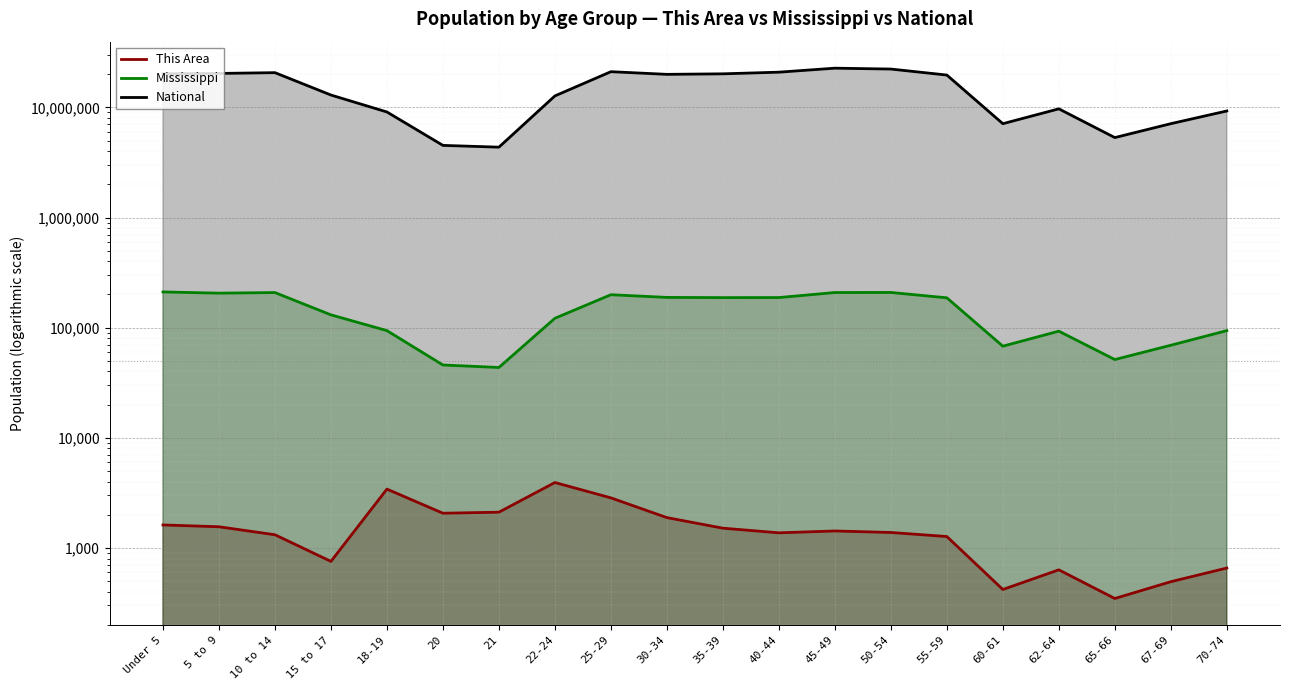

Reading left to right, list all the values displayed in this chart.

This Area: Under 5=1616	5 to 9=1555	10 to 14=1316	15 to 17=754	18-19=3418	20=2064	21=2109	22-24=3922	25-29=2846	30-34=1883	35-39=1510	40-44=1370	45-49=1424	50-54=1380	55-59=1268	60-61=419	62-64=632	65-66=347	67-69=493	70-74=656
Mississippi: Under 5=210956	5 to 9=205672	10 to 14=208248	15 to 17=130679	18-19=93940	20=45798	21=43475	22-24=121621	25-29=199082	30-34=188171	35-39=187368	40-44=187579	45-49=208369	50-54=208607	55-59=186569	60-61=67854	62-64=92902	65-66=51319	67-69=69204	70-74=93946
National: Under 5=20201362	5 to 9=20348657	10 to 14=20677194	15 to 17=12954254	18-19=9086089	20=4519129	21=4354294	22-24=12712576	25-29=21101849	30-34=19962099	35-39=20179642	40-44=20890964	45-49=22708591	50-54=22298125	55-59=19664805	60-61=7113727	62-64=9704197	65-66=5319902	67-69=7115361	70-74=9278166